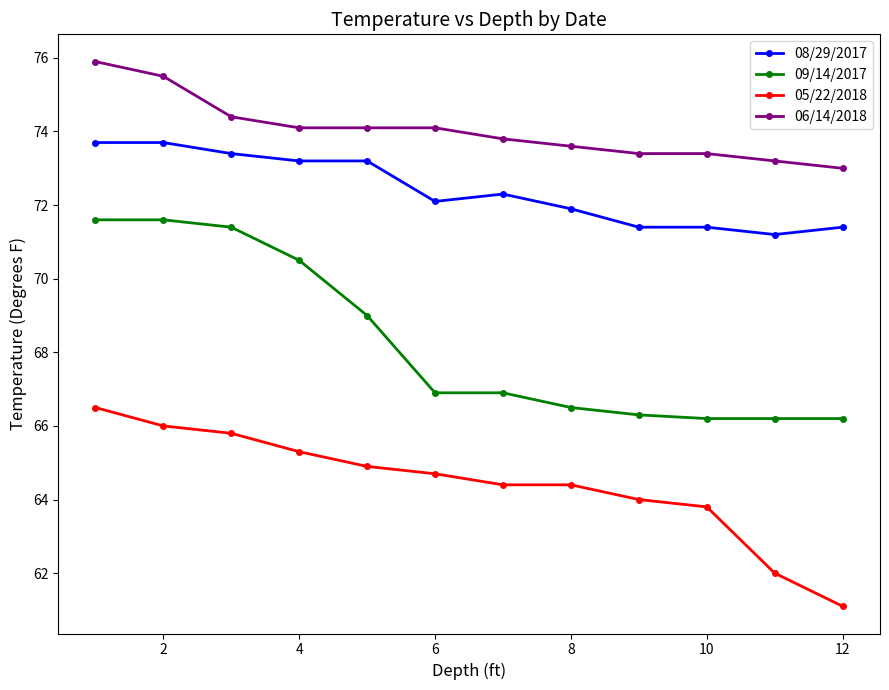

What is the difference between the maximum and minimum values in the 05/22/2018 series?

5.4